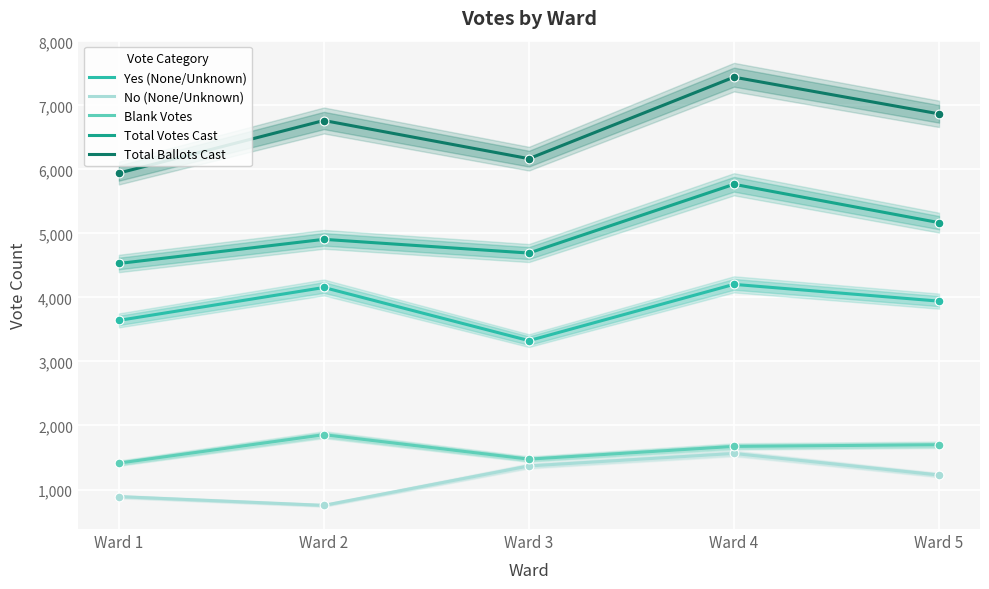

Which series has the largest Y range (max minus min)?

Total Ballots Cast